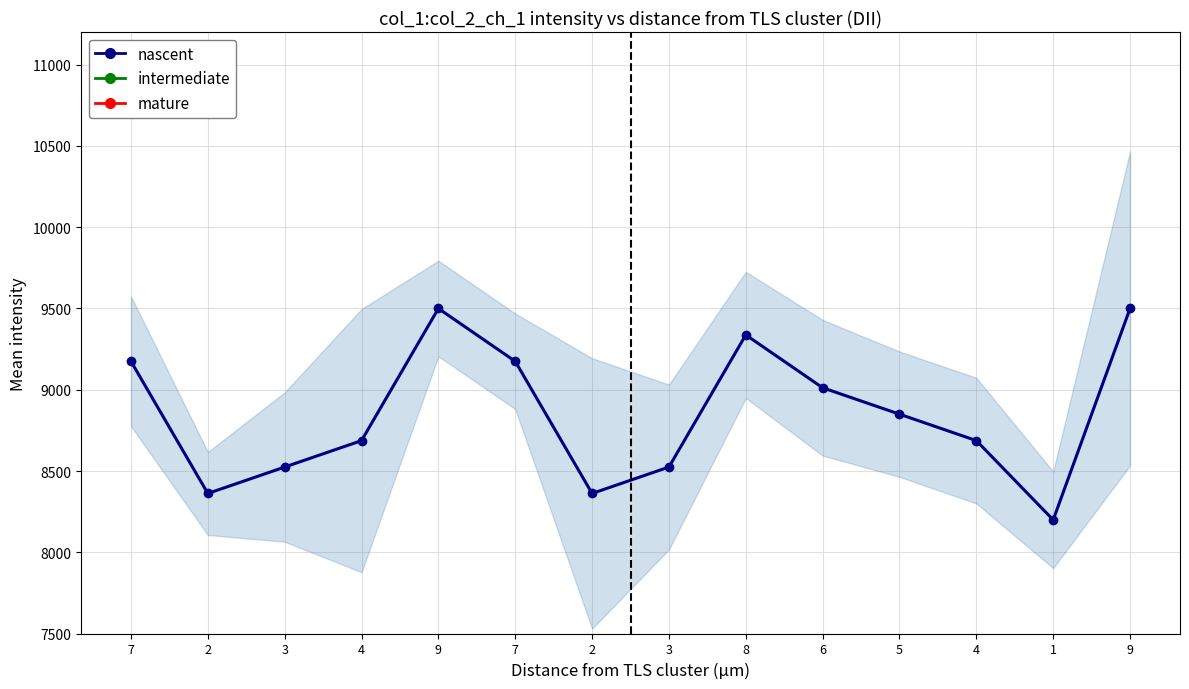

True or false: nascent and intermediate intersect in this chart.

True